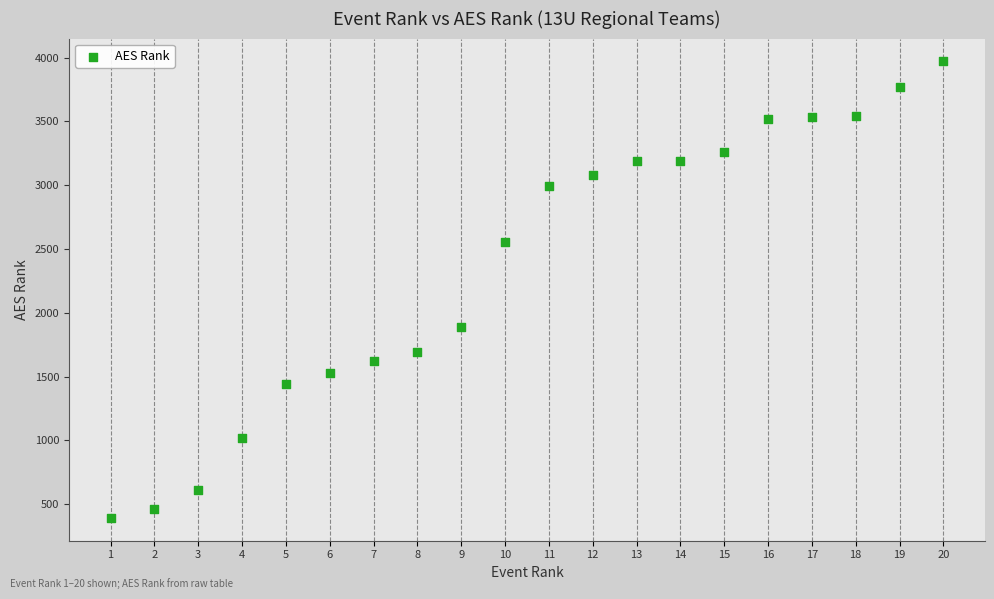

What is the range of X values (max minus min)?

19